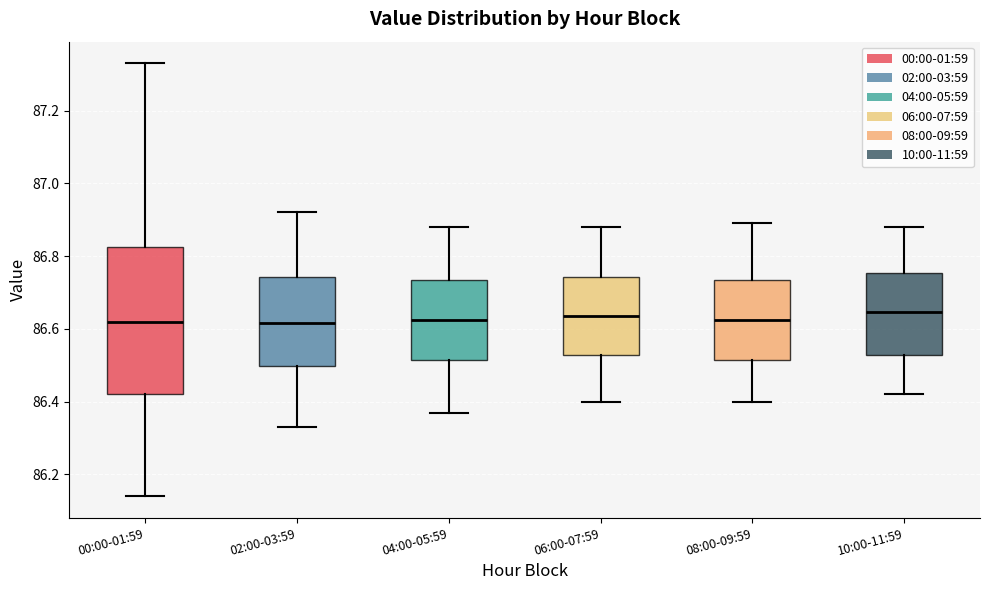

Reading left to right, read every box against the y-axis: the position of its median line, the range the box covers, and the ends of its whiskers. The values are not printed on the chart, so give them approximately, as read against the axis.

00:00-01:59: median 86.62, box 86.42 to 86.82, whiskers 86.14 to 87.34
02:00-03:59: median 86.62, box 86.50 to 86.74, whiskers 86.34 to 86.92
04:00-05:59: median 86.62, box 86.52 to 86.74, whiskers 86.38 to 86.88
06:00-07:59: median 86.64, box 86.52 to 86.74, whiskers 86.40 to 86.88
08:00-09:59: median 86.62, box 86.52 to 86.74, whiskers 86.40 to 86.90
10:00-11:59: median 86.64, box 86.52 to 86.76, whiskers 86.42 to 86.88